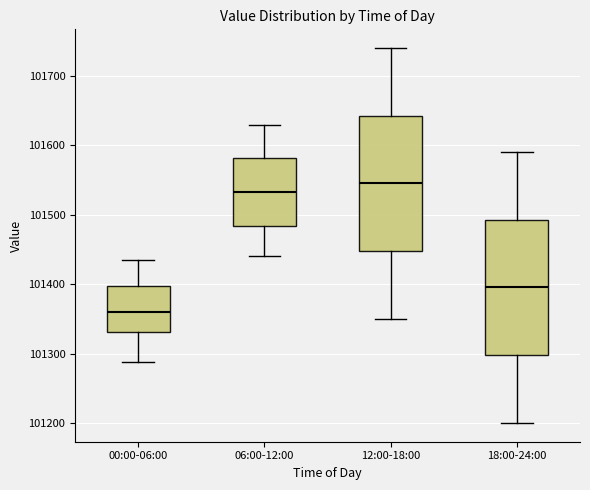

Which box has the lowest median line?

00:00-06:00